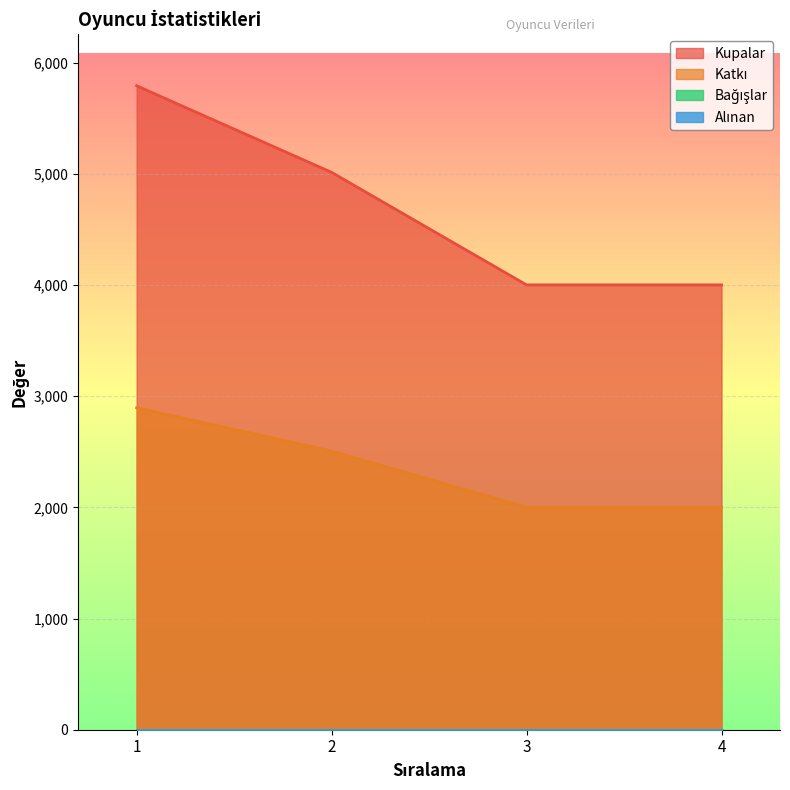

Which has a higher value, 2 or 1?

1